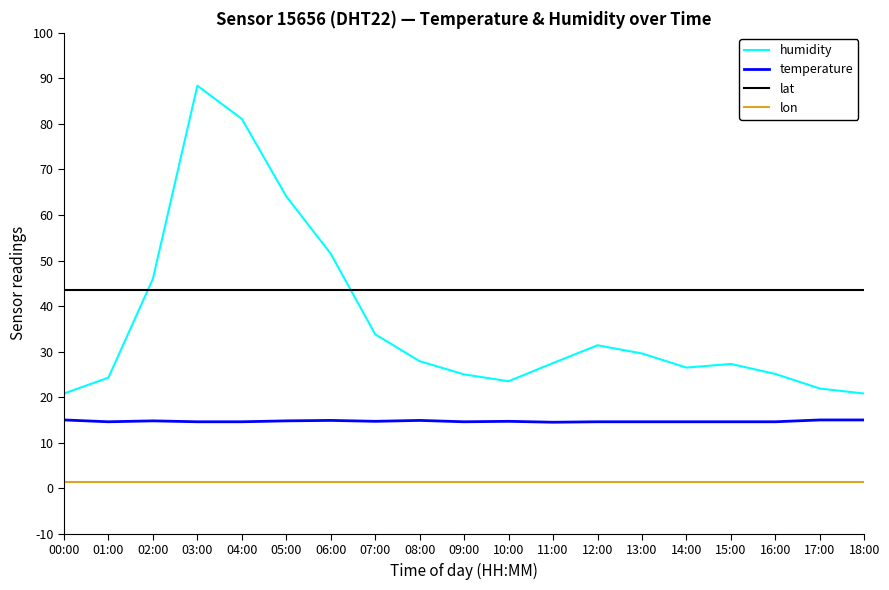

What is the average value of the lat series?

43.6